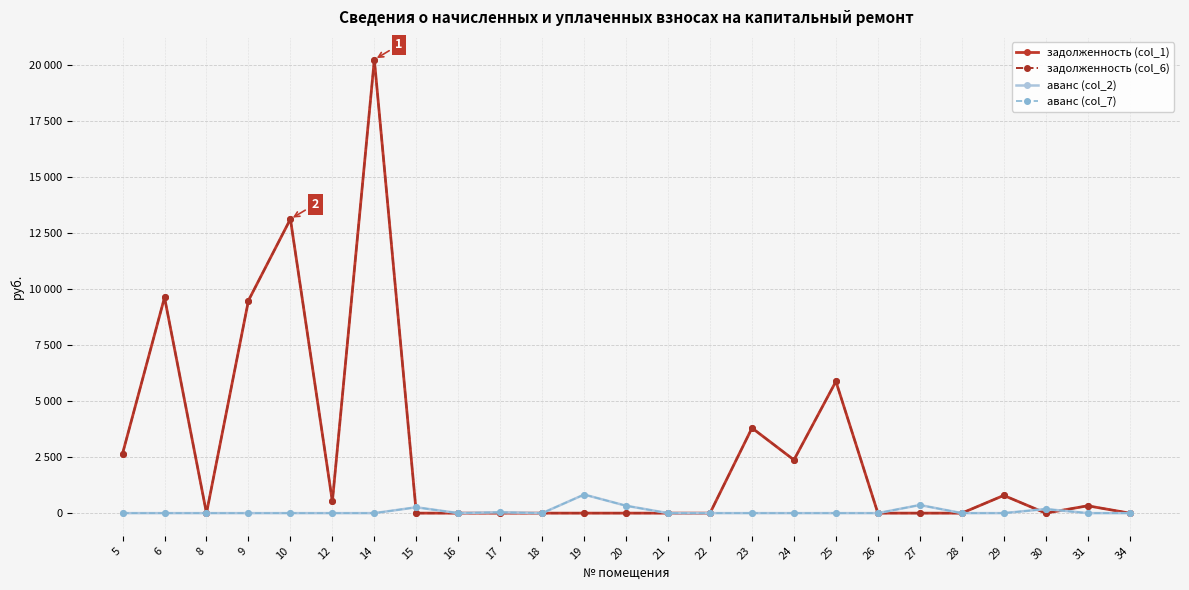

True or false: задолженность (col_6) and аванс (col_7) intersect in this chart.

True